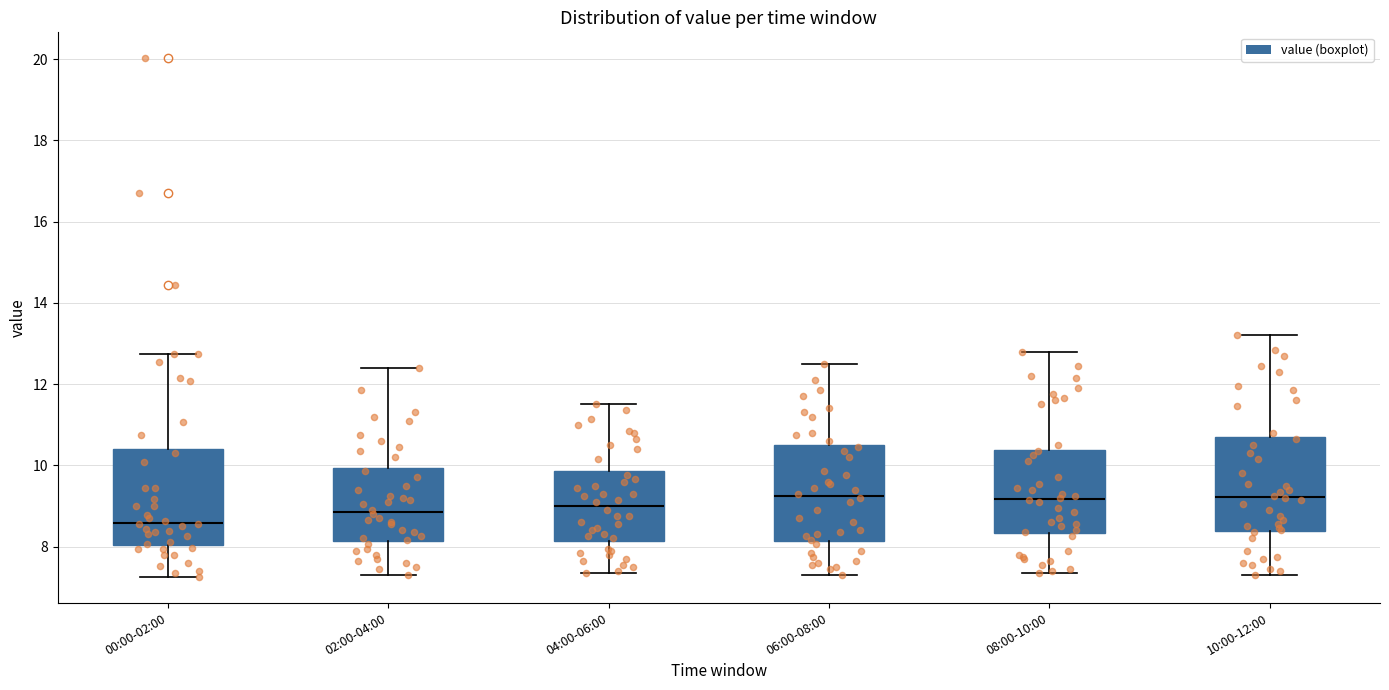

Where does the lower whisker of the box for 00:00-02:00 end on the y-axis? The values are not printed on the chart, so give them approximately, as read against the axis.

7.2